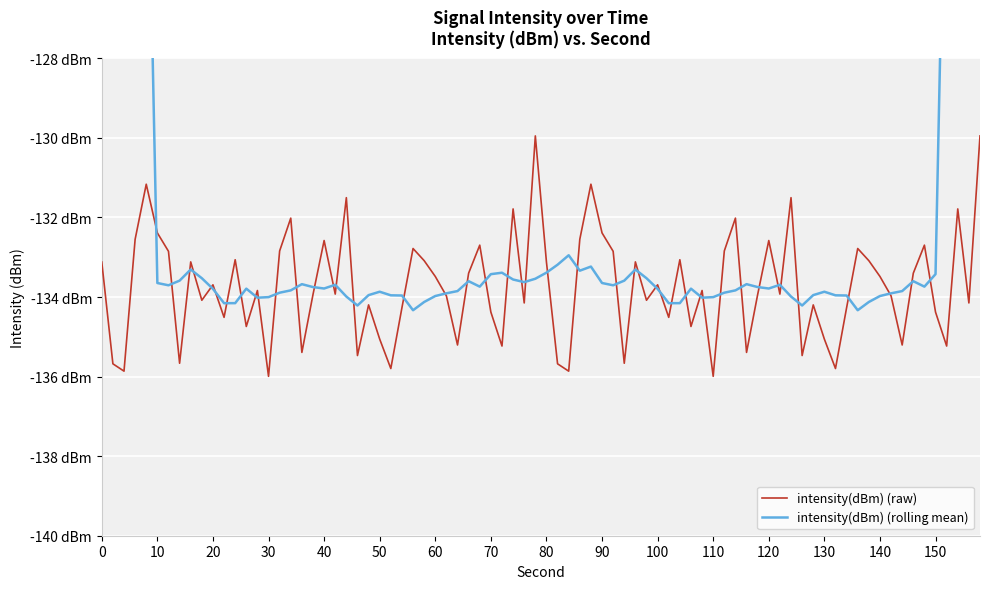

True or false: intensity(dBm) and minute_scaled cross at least once.

False